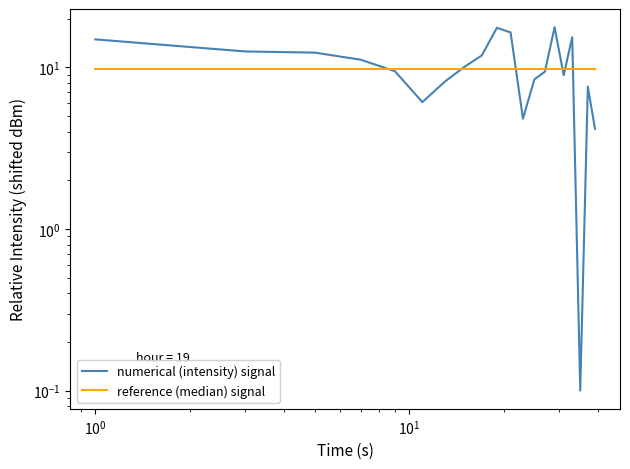

How many interior local valleys does the numerical (intensity) signal series have?

4